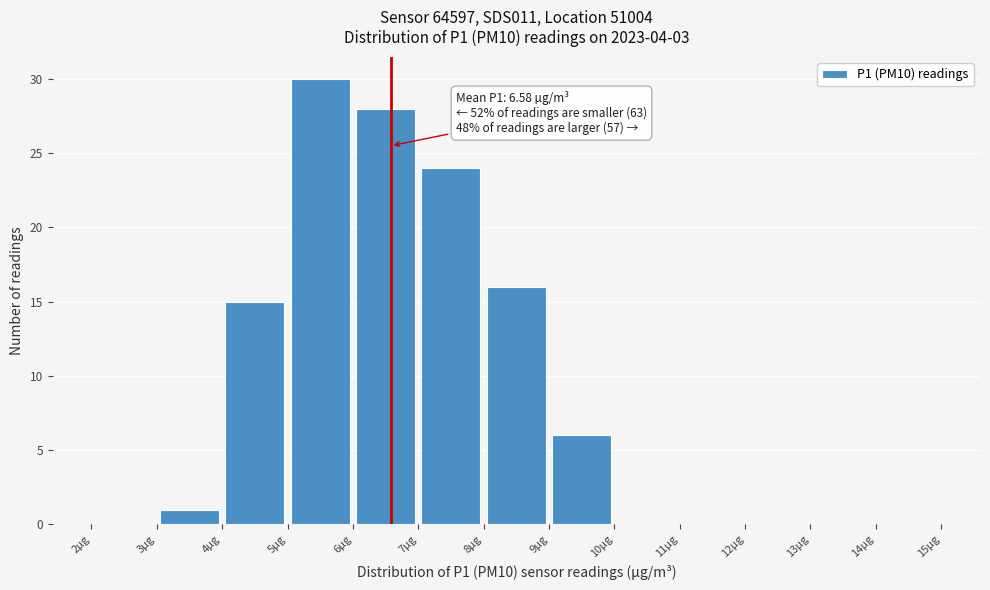

Which range on the x-axis has the tallest bar?

5 to 6